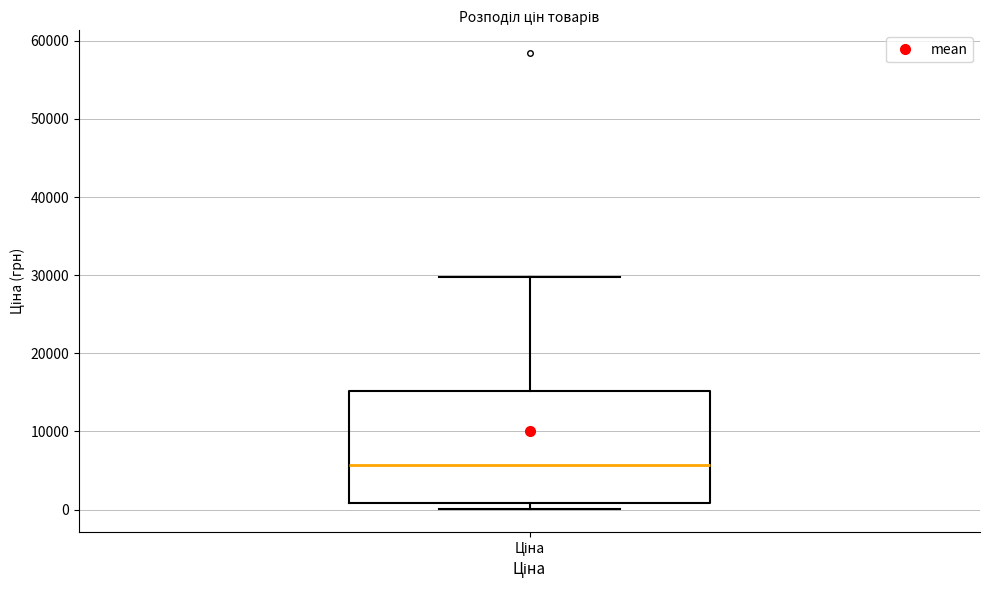

Read this box plot against the y-axis: the position of the median line, the range covered by the box, and the ends of both whiskers. The values are not printed on the chart, so give them approximately, as read against the axis.

median 6000, box 1000 to 15000, whiskers 0 to 30000